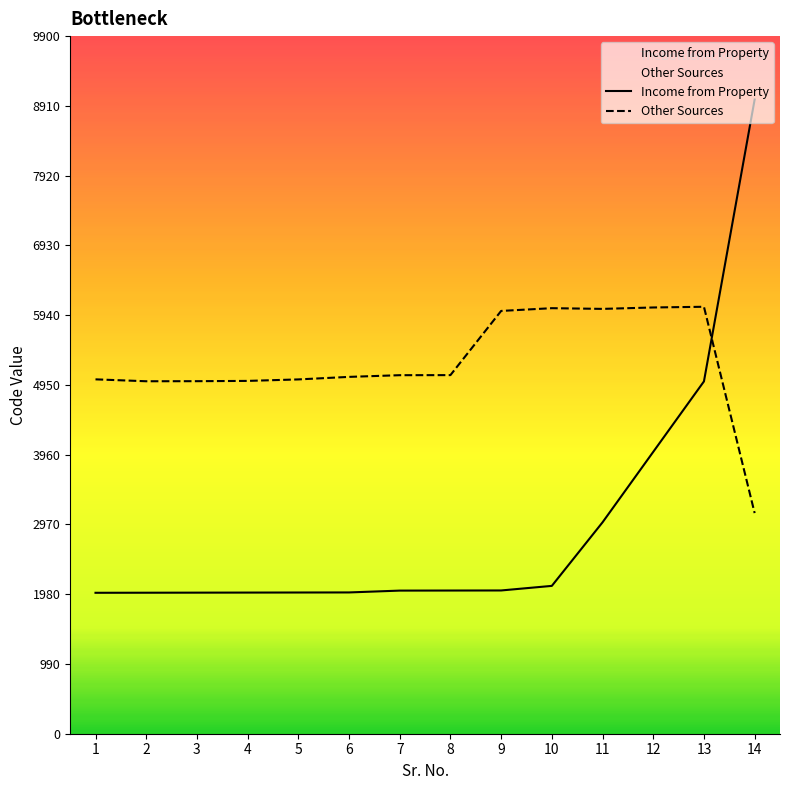

What is the value of the Other Sources point at the 2nd from the left?

5002